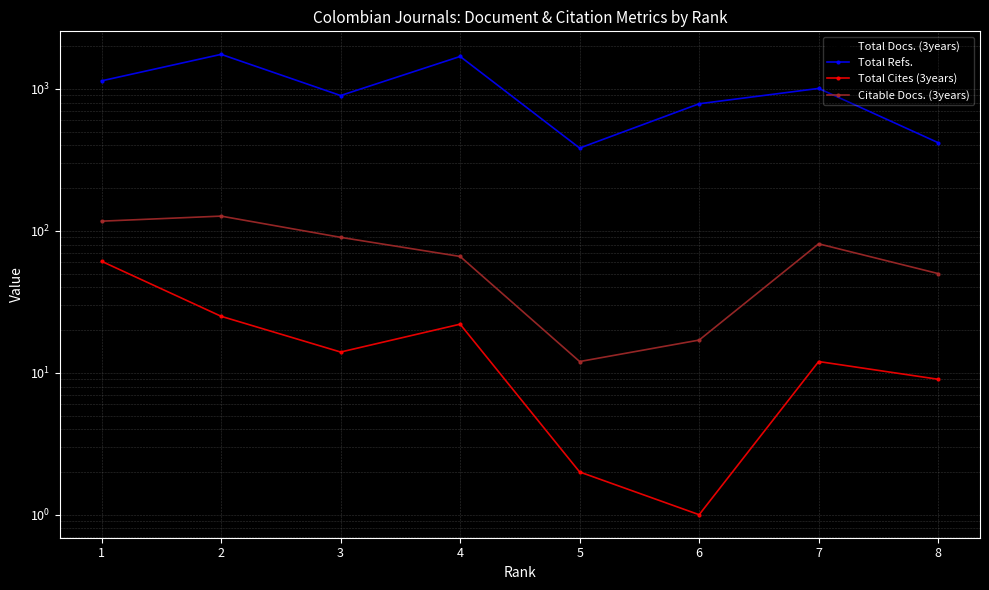

At which category does the chart reach its peak across all series?

2